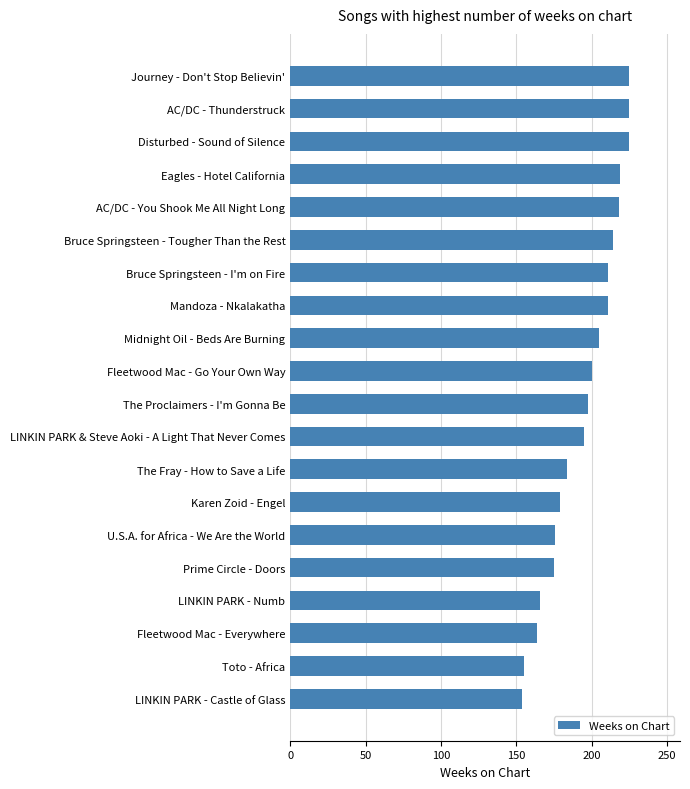

What is the maximum value shown in the chart?

225